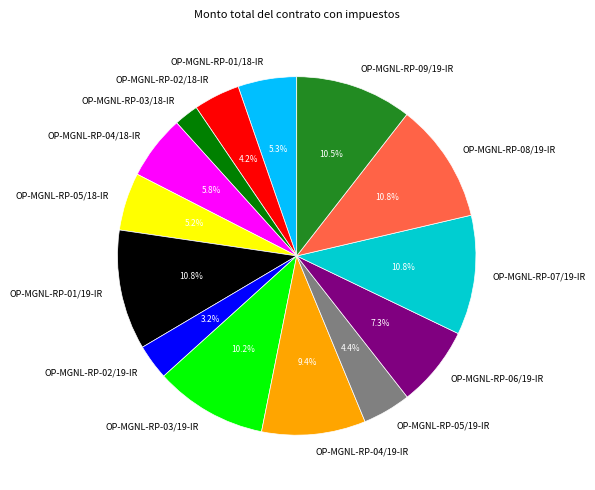

Does OP-MGNL-RP-04/18-IR account for over 50% of the chart?

No